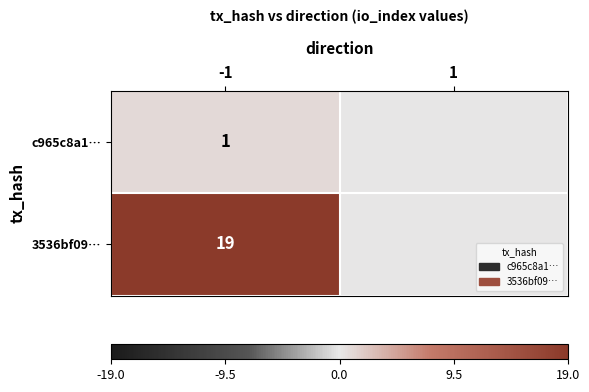

How many distinct data groups are displayed?

2